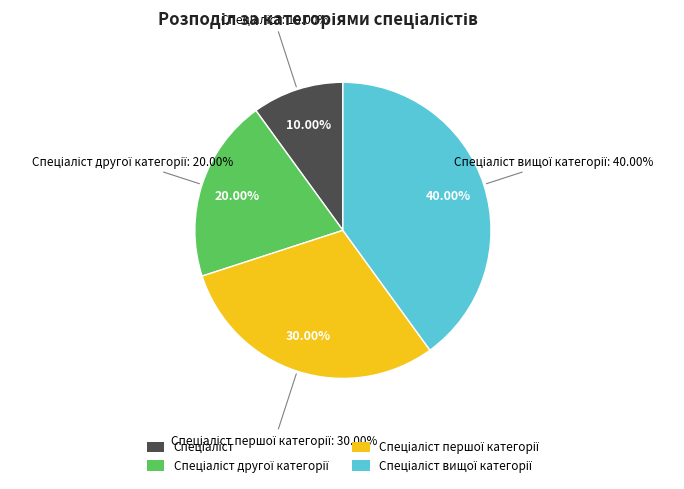

Is it true that Спеціаліст вищої категорії is 48% of the pie?

False